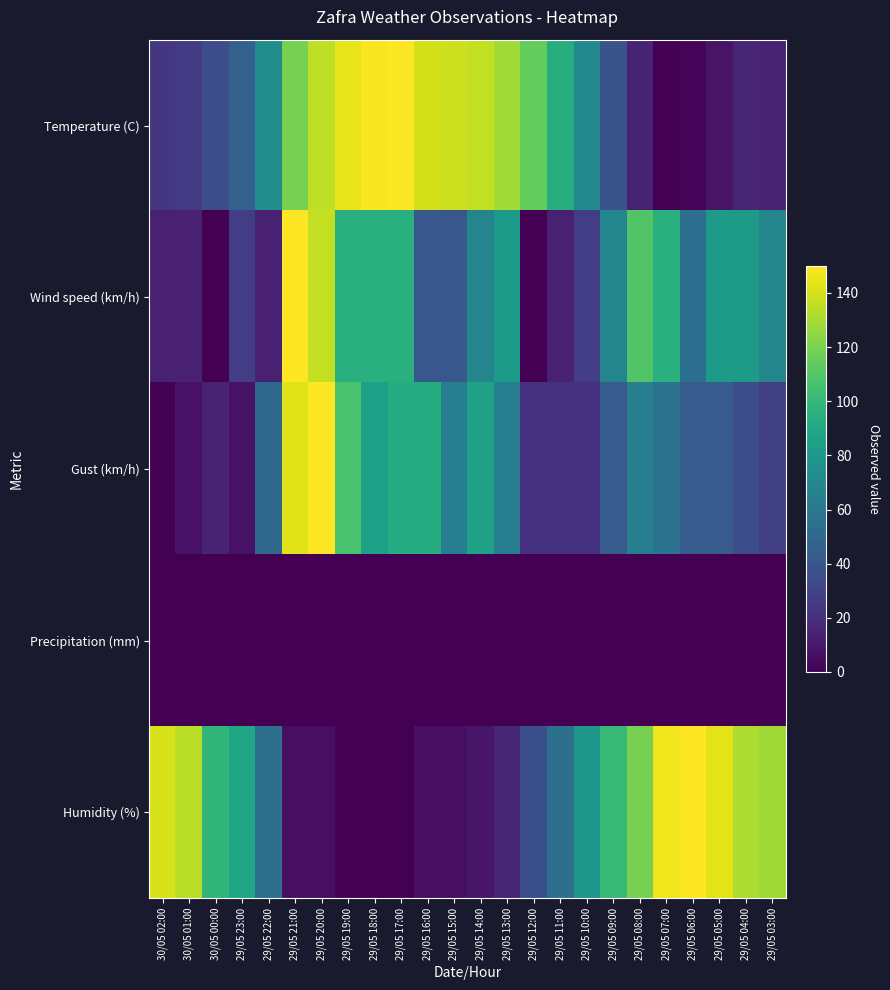

Count the number of data series in this chart.

5